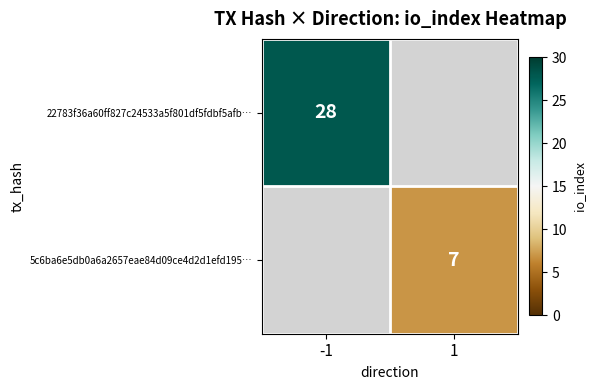

Is it true that 22783f36a60ff827c24533a5f801df5fdbf5afb… equals 40 at -1?

False